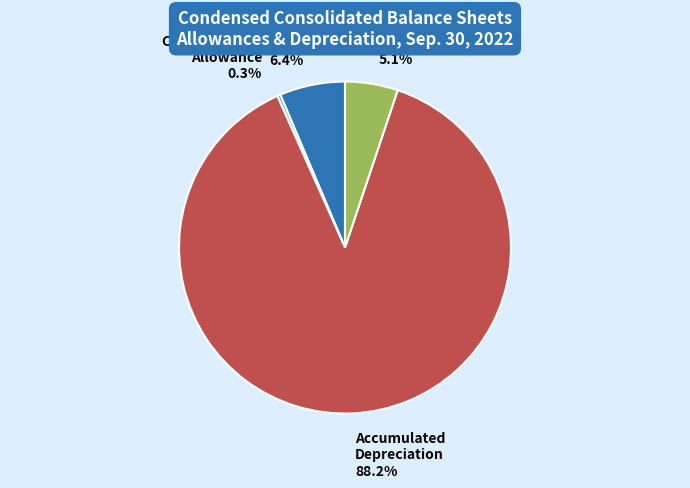

What is the largest slice in the pie chart?

Accumulated Depreciation